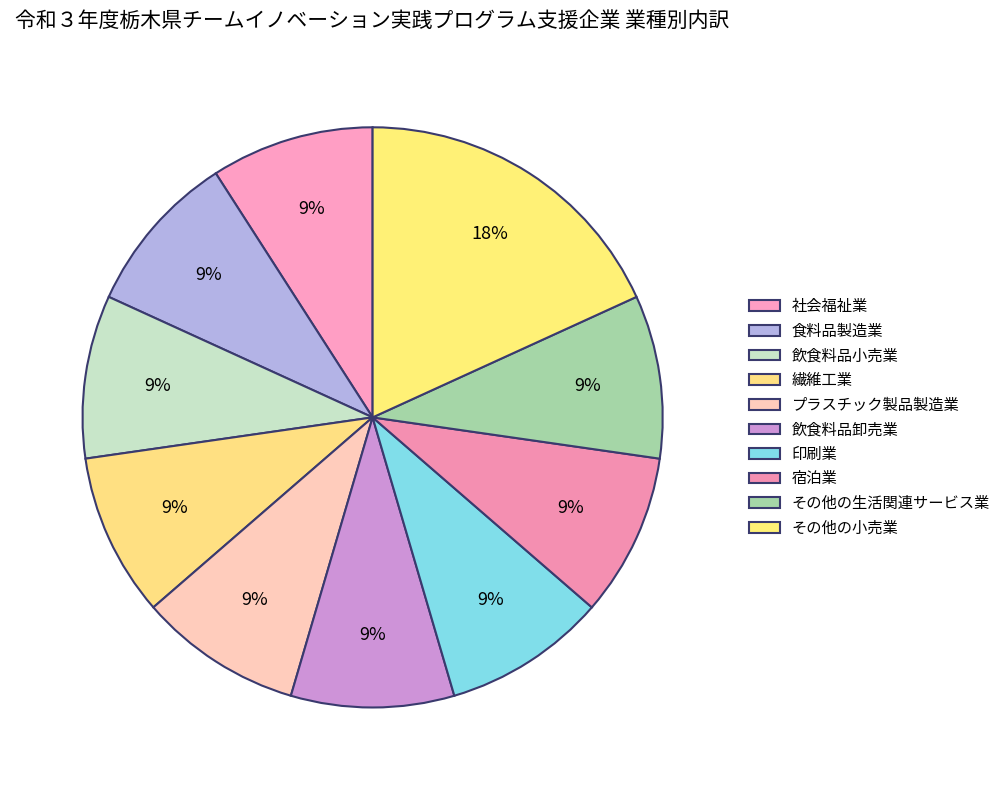

What is the smallest slice in the pie chart?

社会福祉業